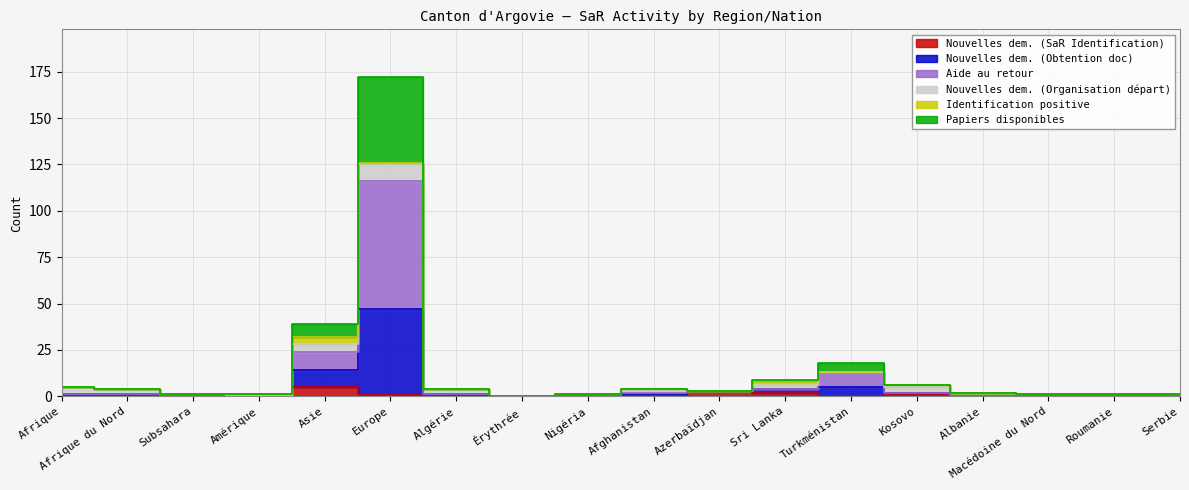

What is the value of the Papiers disponibles point at the 14th from the left?

5